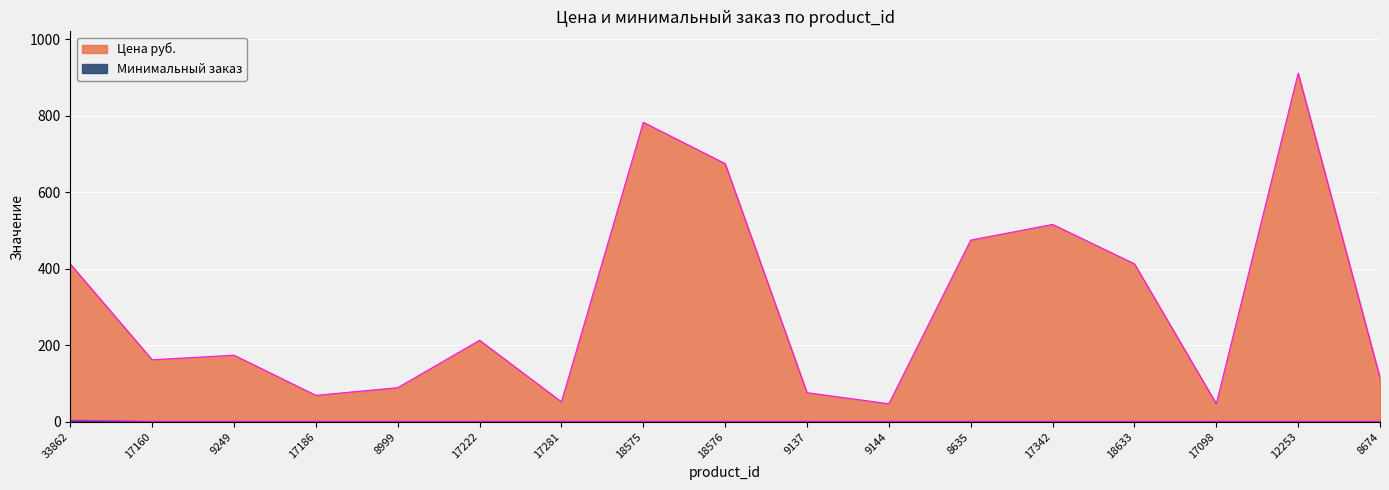

What is the value of the Минимальный заказ point at the 7th from the left?

1.0